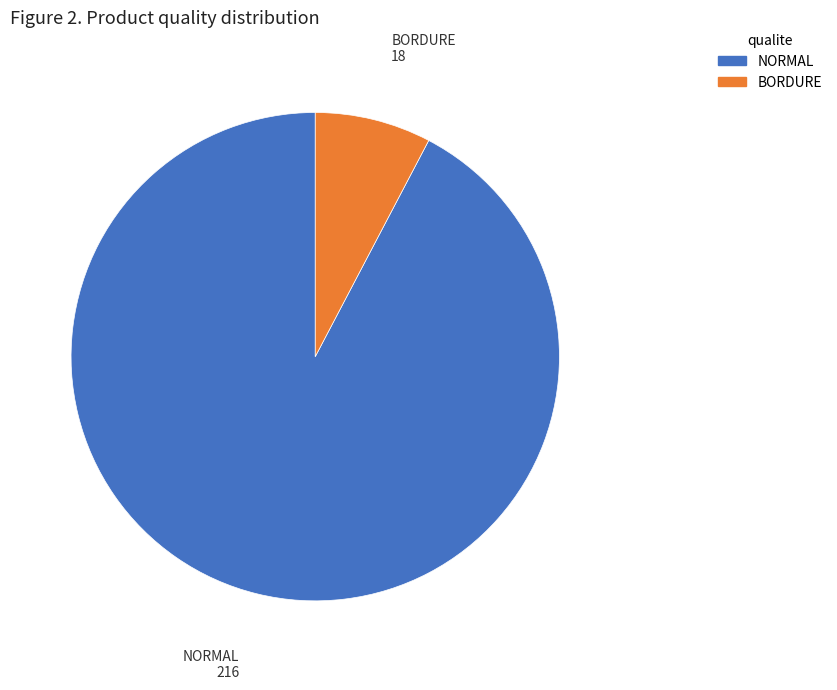

Is there any slice that represents more than half of the pie?

Yes